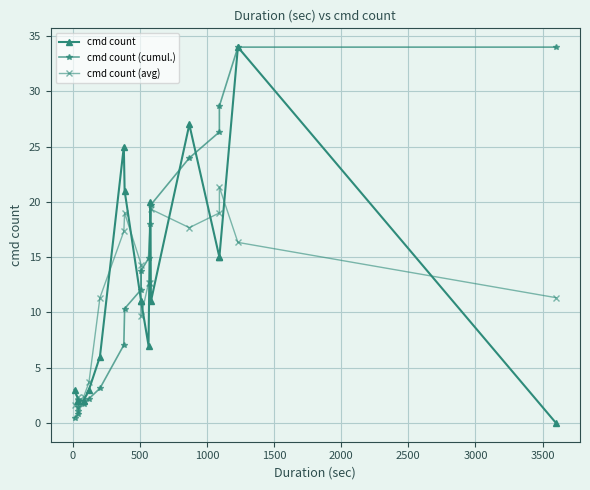

Which series has the largest range (max minus min)?

cmd count